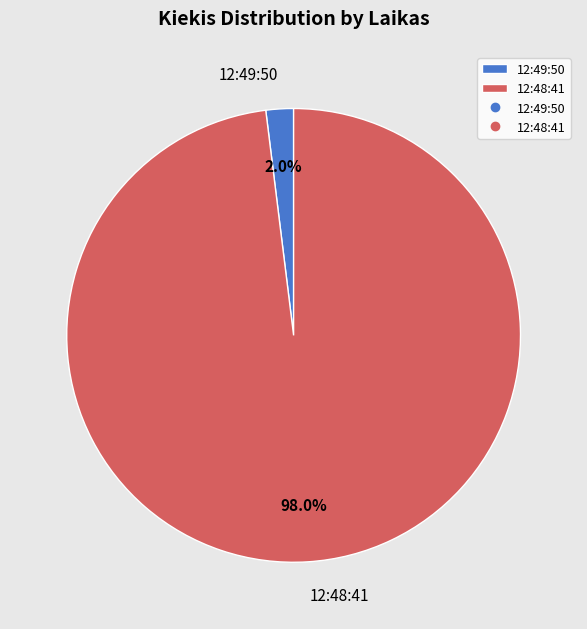

Does 12:49:50 account for over 50% of the chart?

No